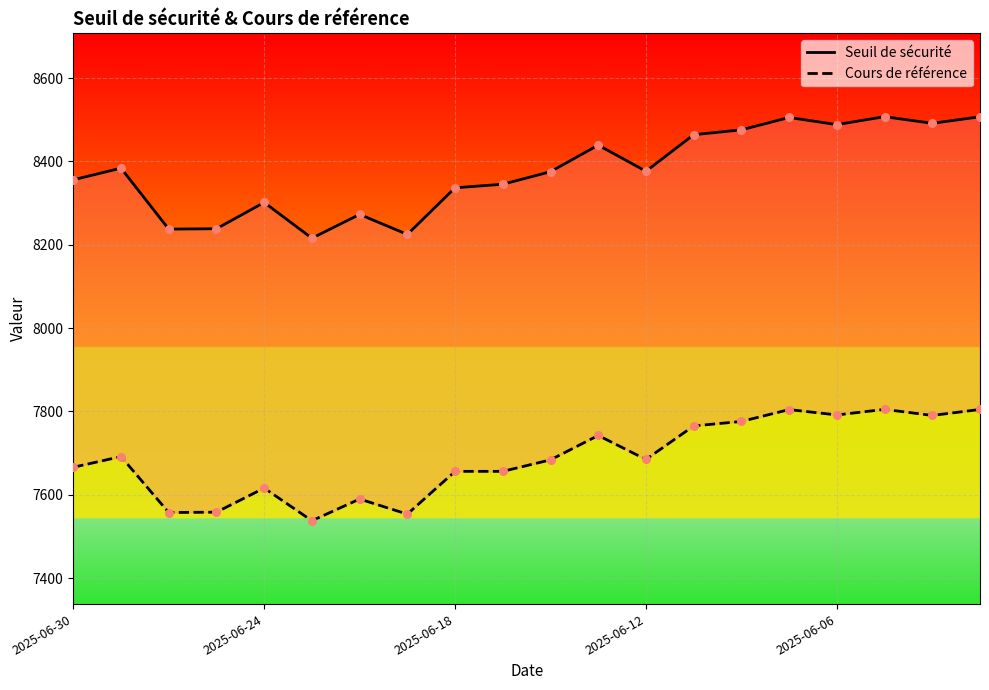

Which series has the largest Y range (max minus min)?

Seuil de sécurité